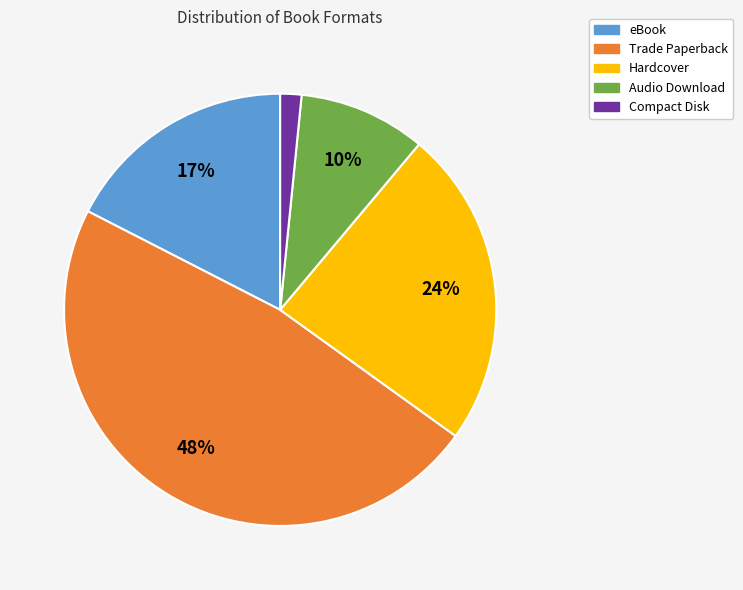

Which slice is the smallest?

Compact Disk